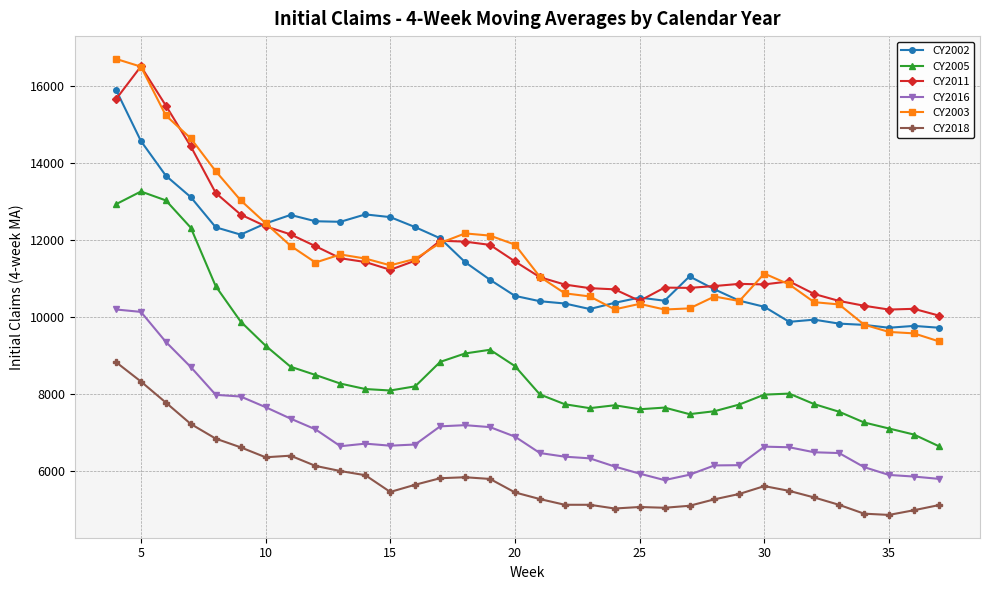

True or false: CY2018 and CY2016 cross at least once.

False